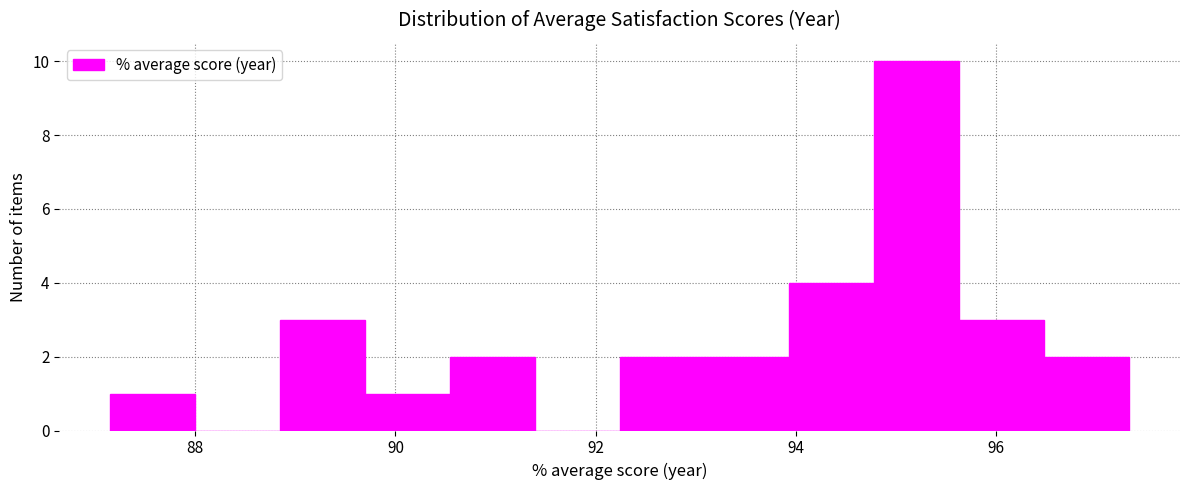

Over which range of the x-axis is the bar tallest?

94.8 to 95.6